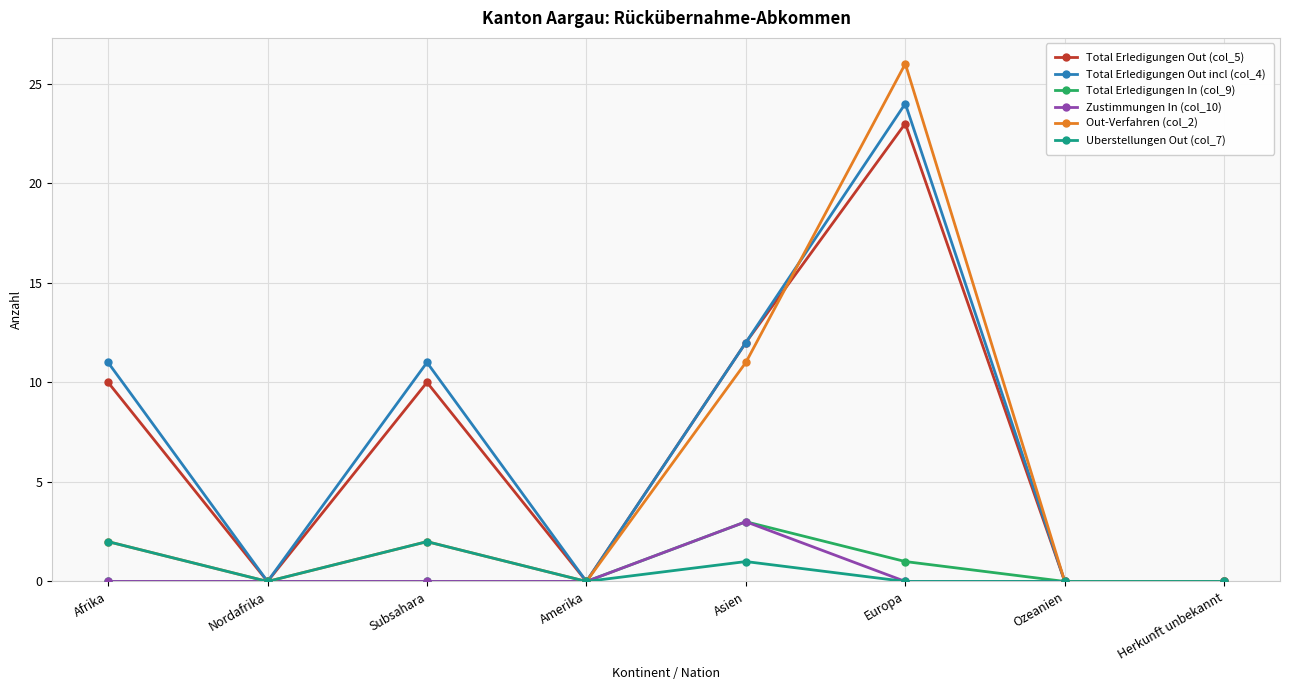

What is the greatest value displayed?

26